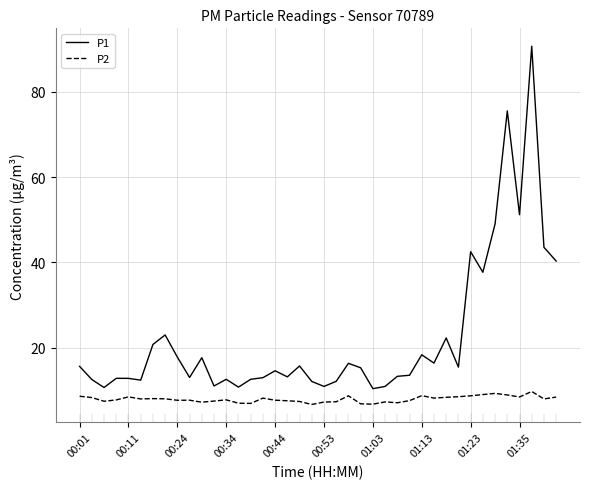

What is the difference between the maximum and minimum values in the P1 series?

80.3